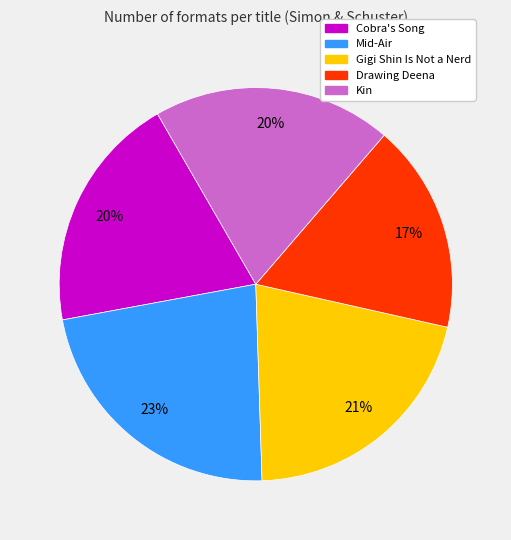

Which slice is the largest?

Mid-Air